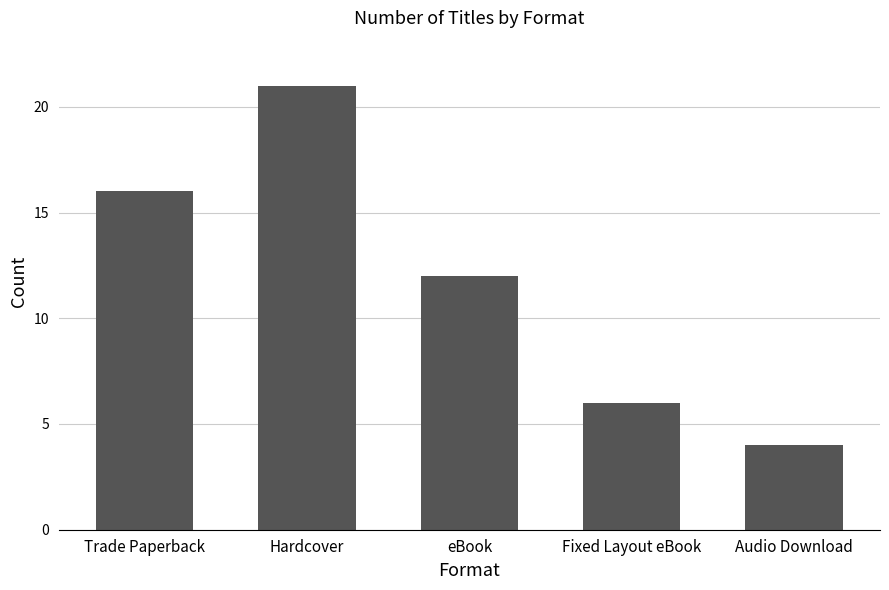

Reading left to right, transcribe all the data shown in this chart.

Trade Paperback=16	Hardcover=21	eBook=12	Fixed Layout eBook=6	Audio Download=4